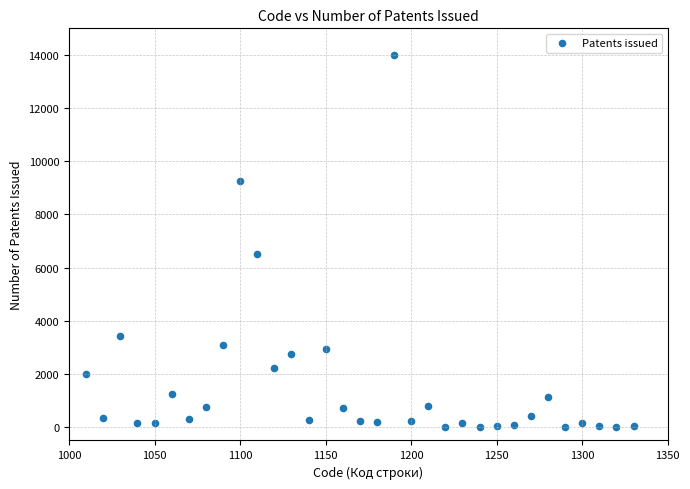

What Y value in the scatter plot is closest to 6999?

6512